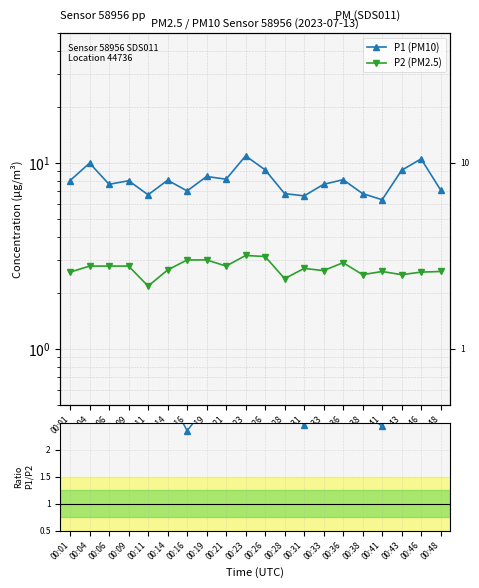

How many times do P2 (PM2.5) and P1/P2 cross each other?

12